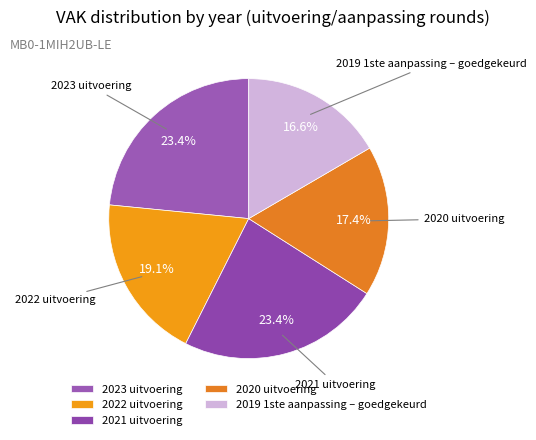

Does 2019 1ste aanpassing – goedgekeurd account for over 50% of the chart?

No